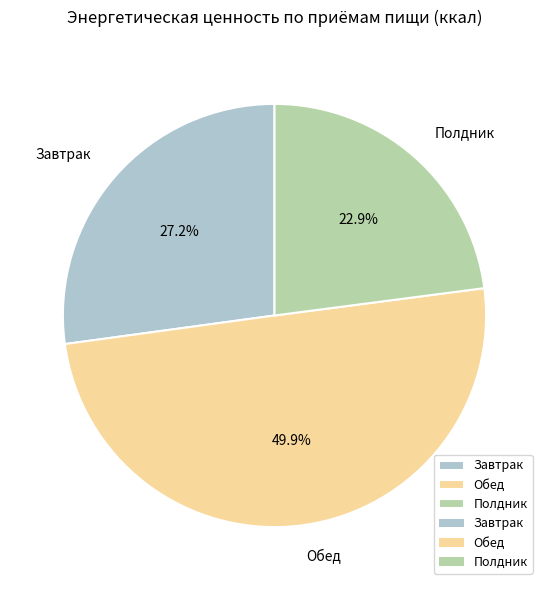

Combined, what portion of the pie is Обед and Завтрак?

77.1%